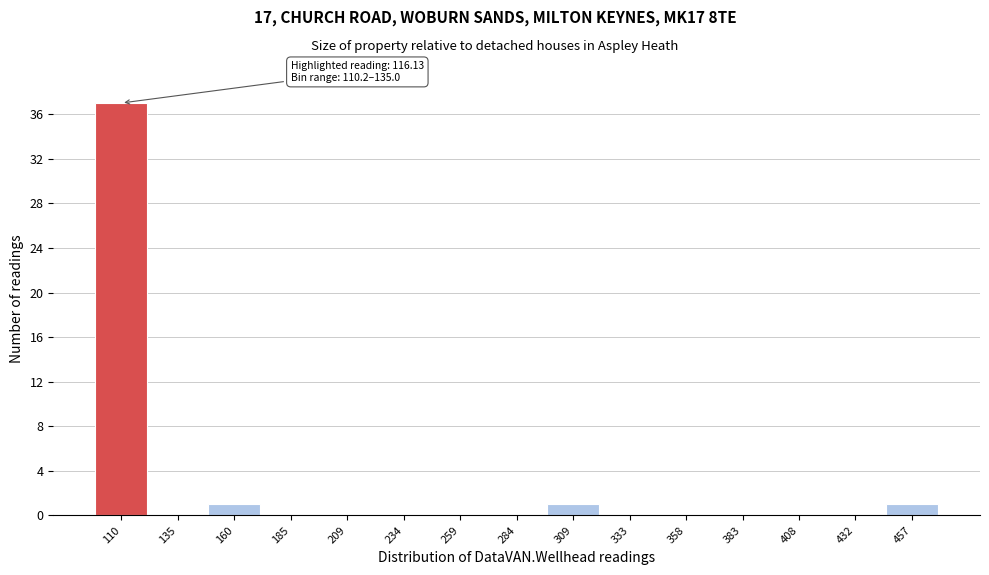

Reading left to right, list all the values displayed in this chart.

110=37	135=0	160=1	185=0	209=0	234=0	259=0	284=0	309=1	333=0	358=0	383=0	408=0	432=0	457=1